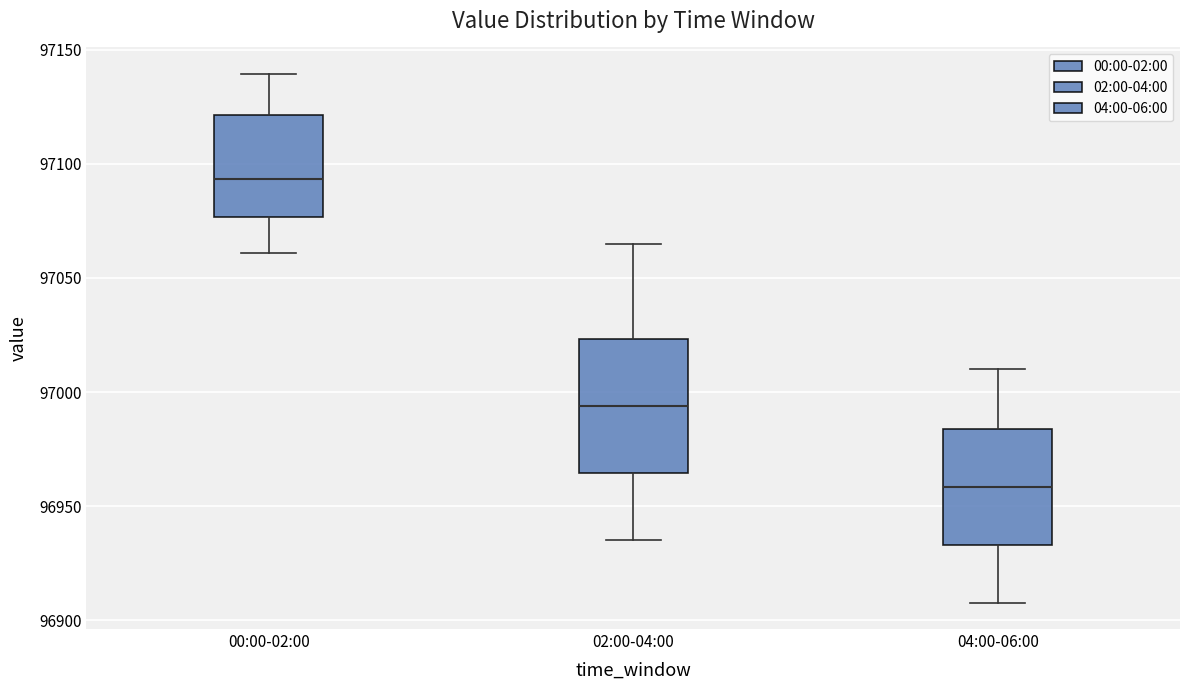

Where does the lower whisker of the box for 00:00-02:00 end on the y-axis? The values are not printed on the chart, so give them approximately, as read against the axis.

97060